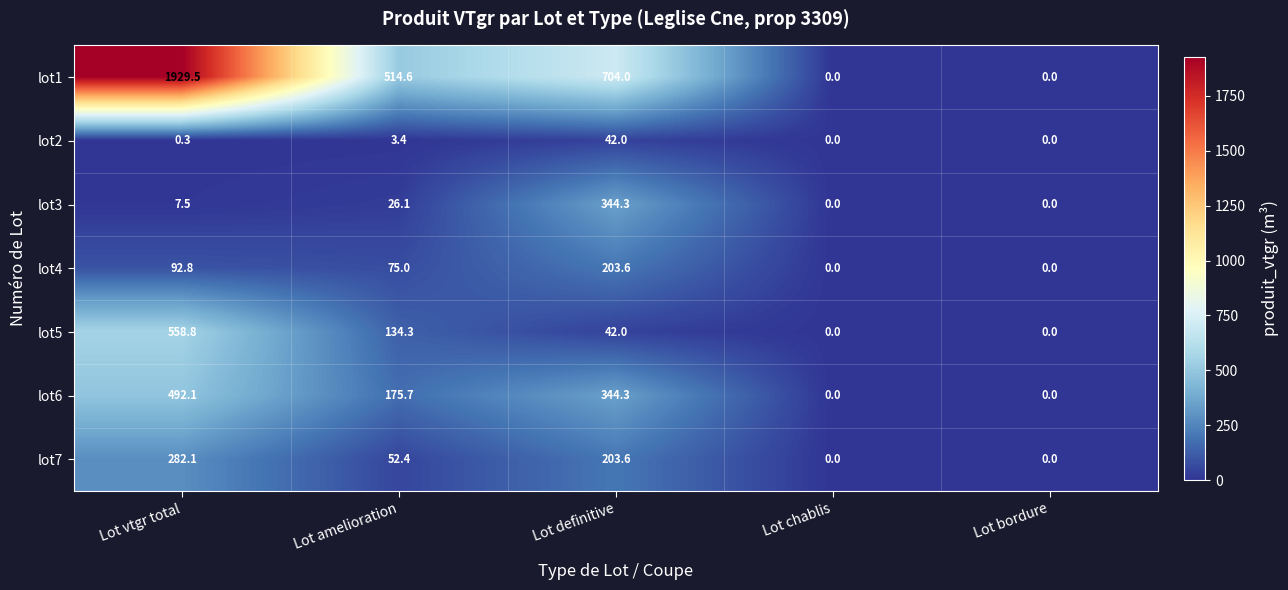

Which series changed the most between Lot vtgr total and Lot chablis?

lot1